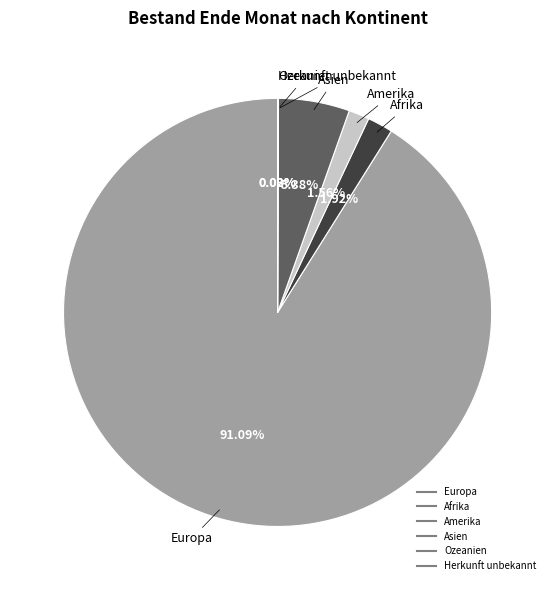

What percentage is NOT represented by Europa?

8.9%